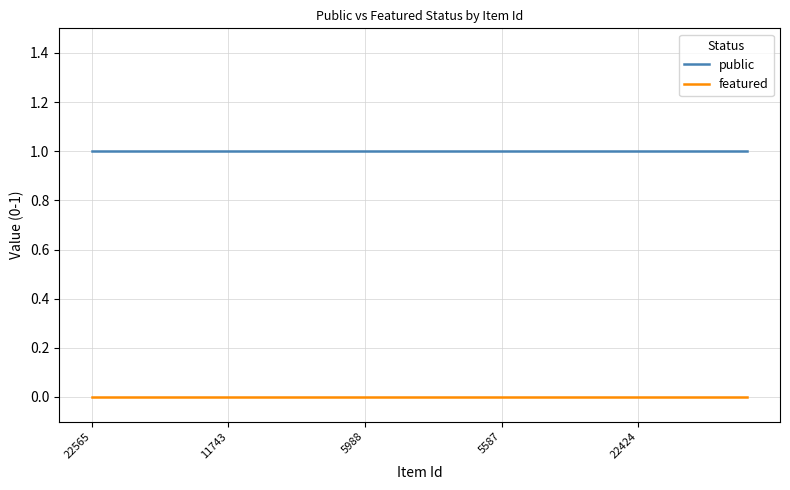

True or false: public and featured cross at least once.

False